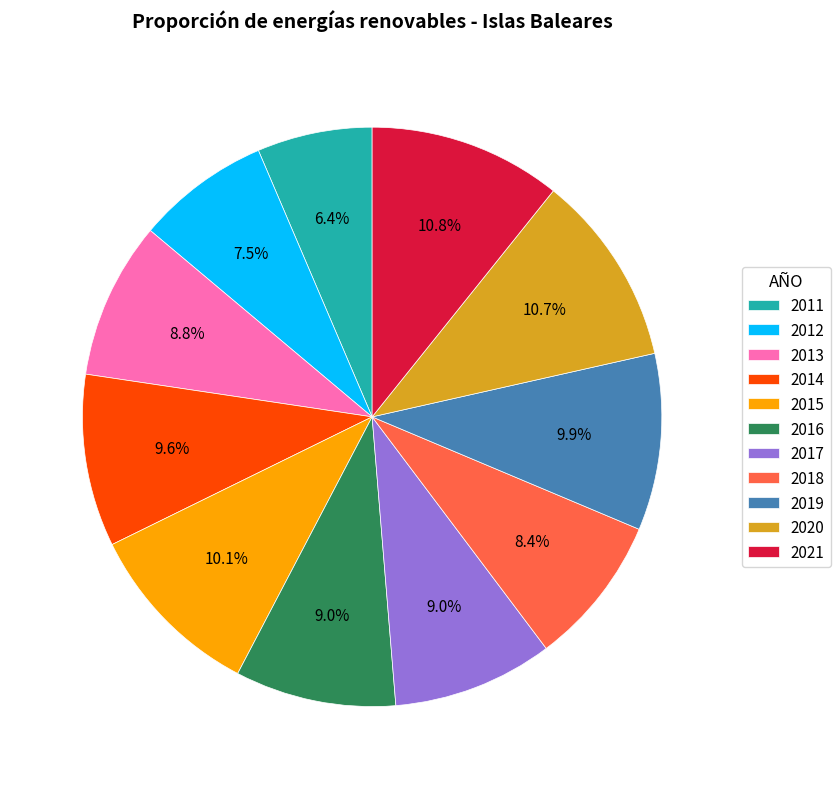

Approximately how many times larger is the value at 2017 compared to 2014?

0.9